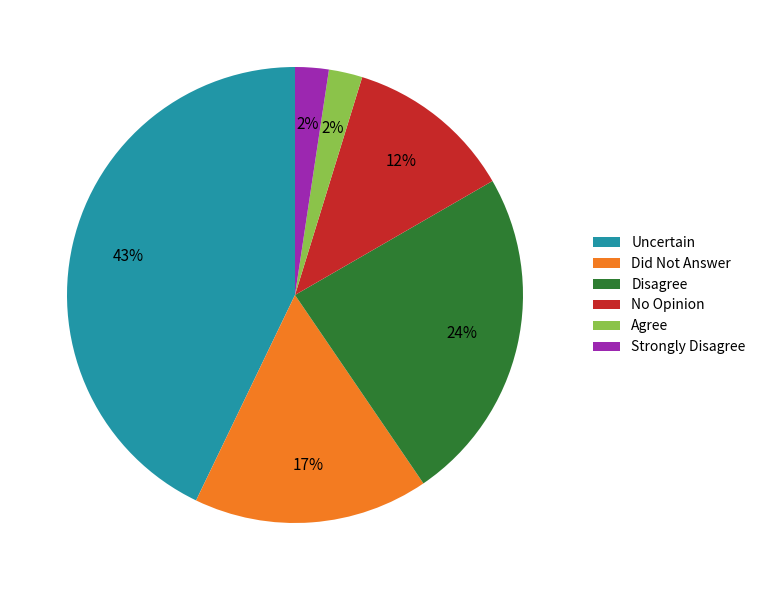

To the nearest percent, what is the difference between the Disagree and Uncertain slice percentages?

19%